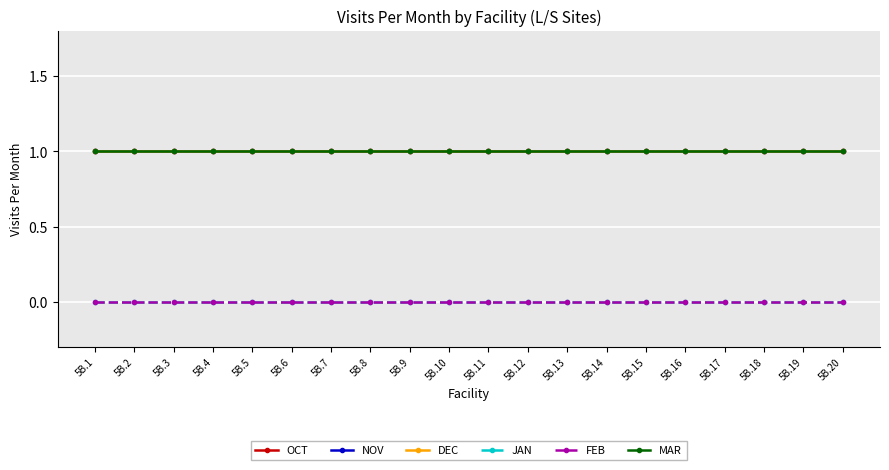

True or false: DEC has a value of 1 at 5B.7.

True